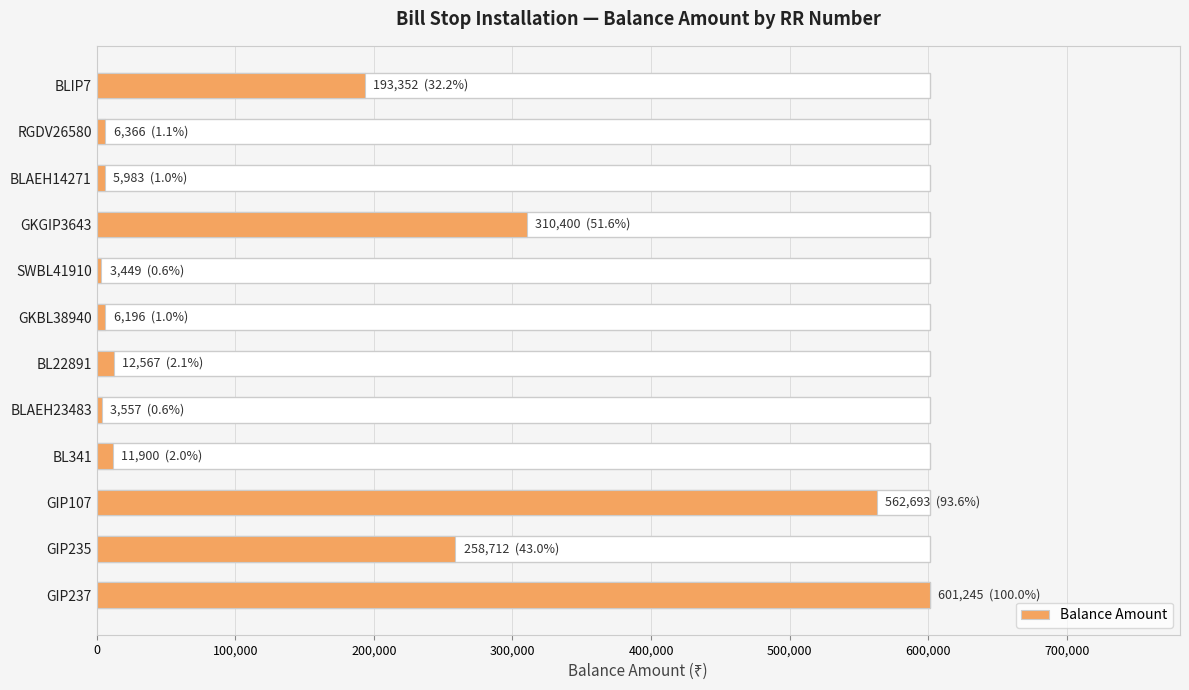

The value at RGDV26580 is 11233. True or false?

False